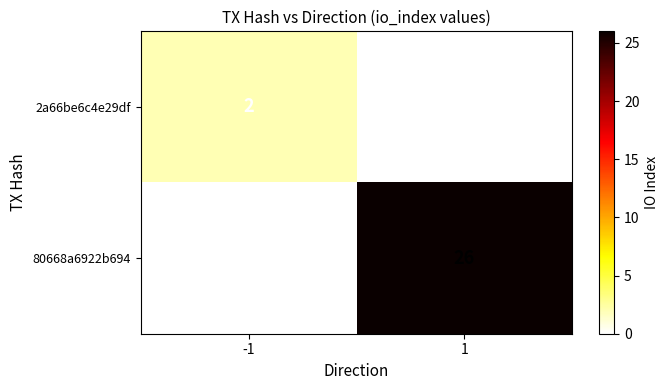

Which series has the widest spread of values?

80668a6922b694